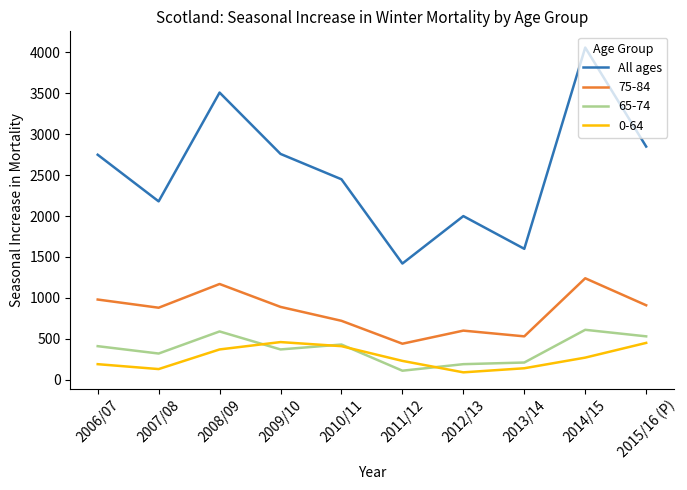

Is the value of 75-84 at 2012/13 greater than the value of All ages at 2015/16 (P)?

No